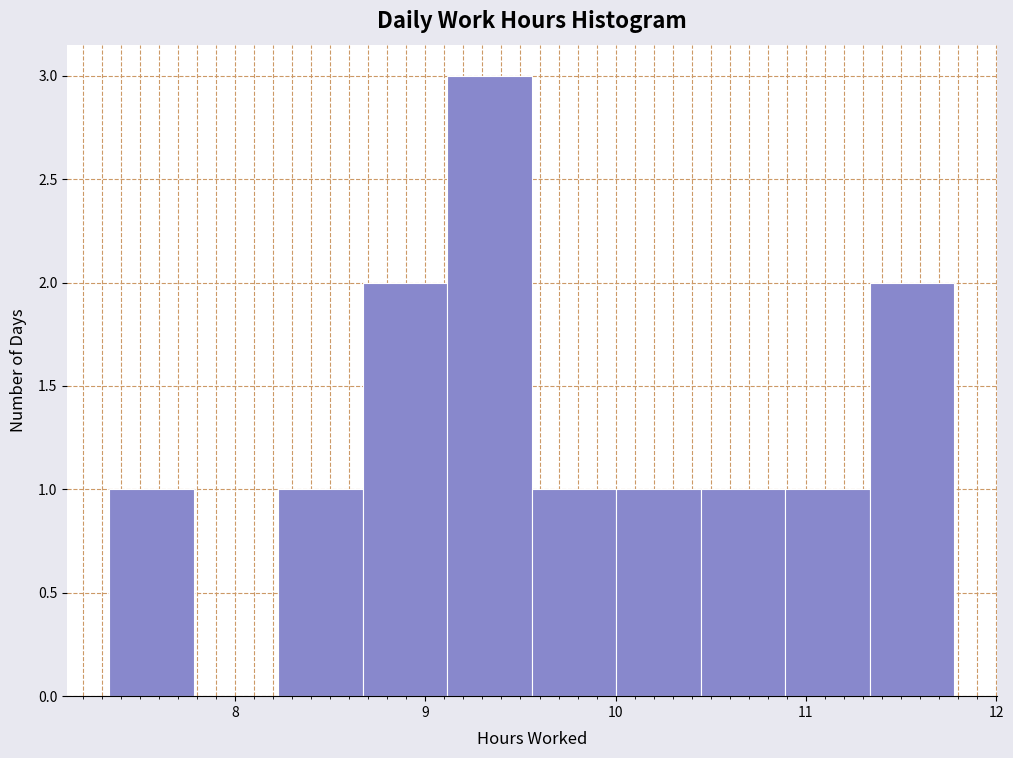

Reading left to right, transcribe this chart: for each bar, give the range it covers on the x-axis and its height. Neither the bar edges nor the heights are printed on the chart, so give them approximately, as read against the axes.

7.3 to 7.8: 1
7.8 to 8.2: 0
8.2 to 8.7: 1
8.7 to 9.1: 2
9.1 to 9.6: 3
9.6 to 10.0: 1
10.0 to 10.4: 1
10.4 to 10.9: 1
10.9 to 11.3: 1
11.3 to 11.8: 2